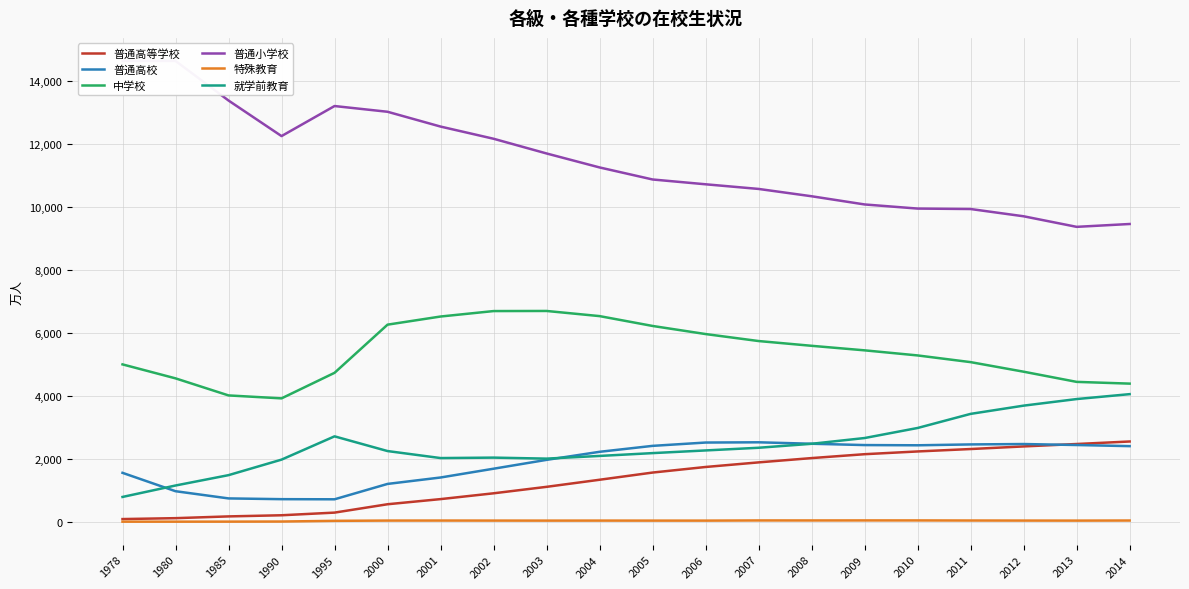

Rank the series at 2009 from lowest to highest value.

特殊教育, 普通高等学校, 普通高校, 就学前教育, 中学校, 普通小学校